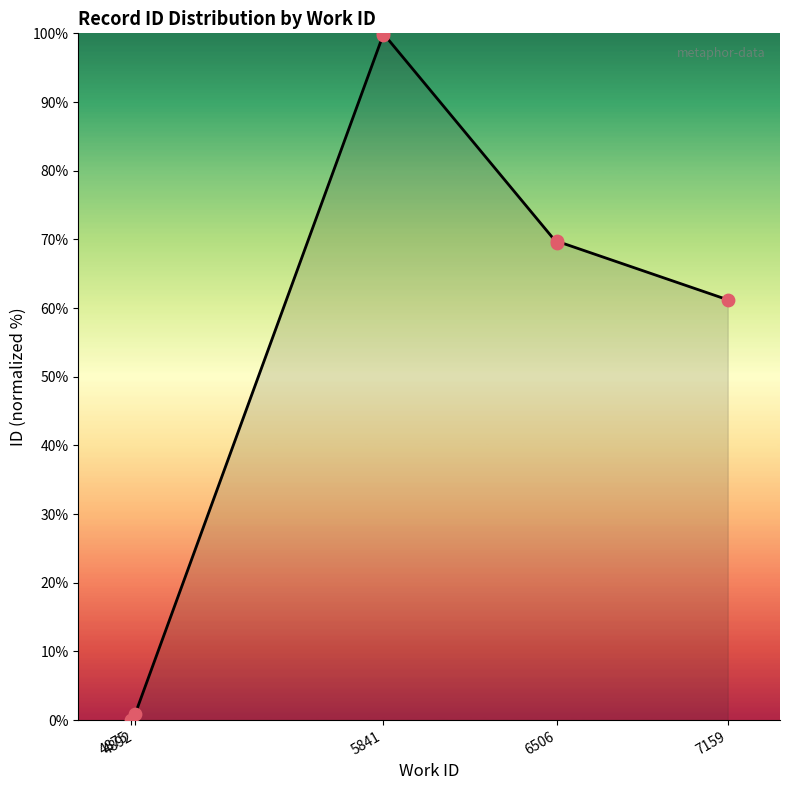

Is the value of id at 7159 greater than the value of id values at 4875?

Yes